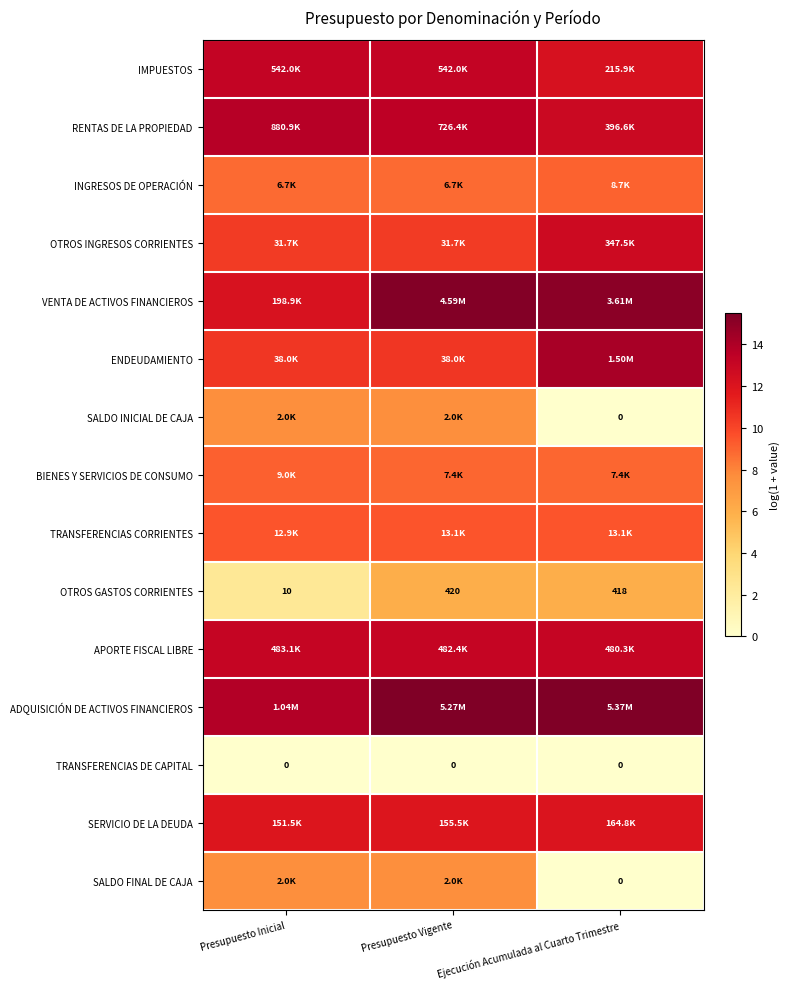

At which label does OTROS GASTOS CORRIENTES first exceed 418?

Presupuesto Vigente